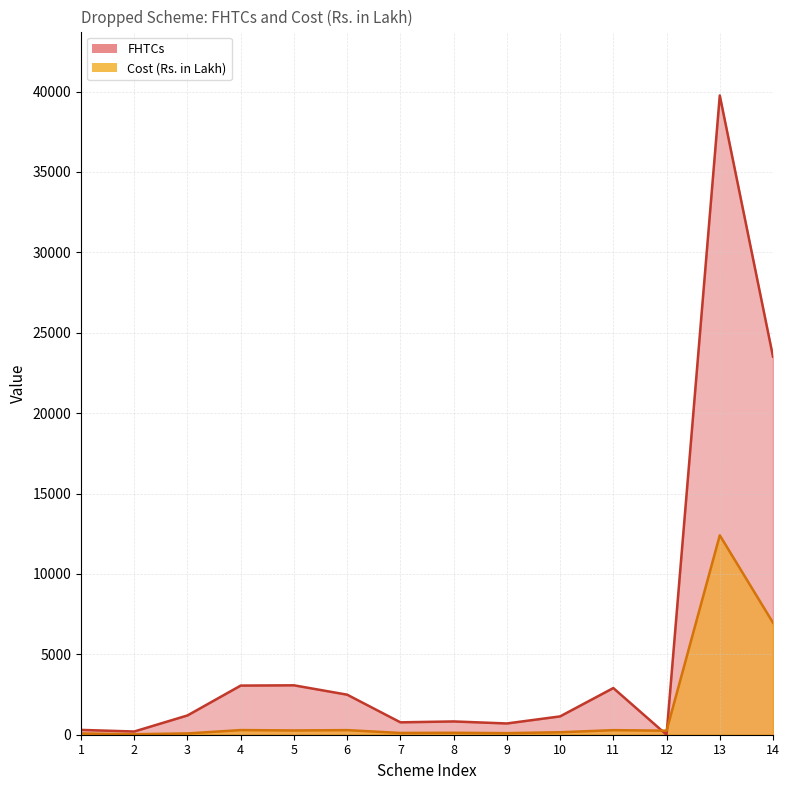

Where is Cost nearest to the value 6217?

14